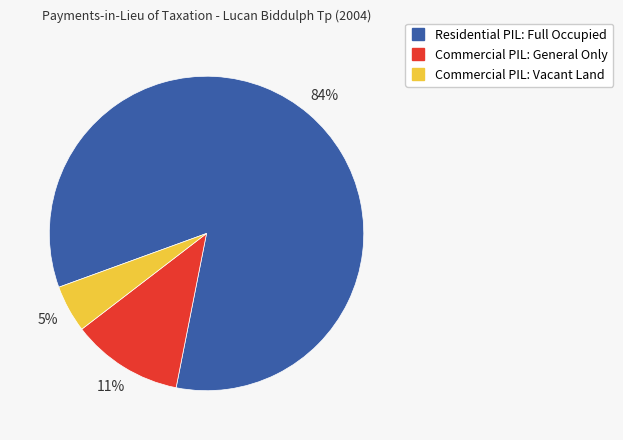

How many segments does this pie chart have?

3